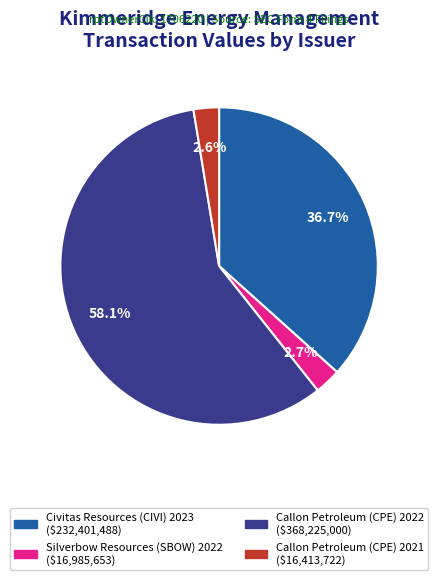

What portion of the pie excludes Civitas Resources (CIVI) 2023?

63.3%